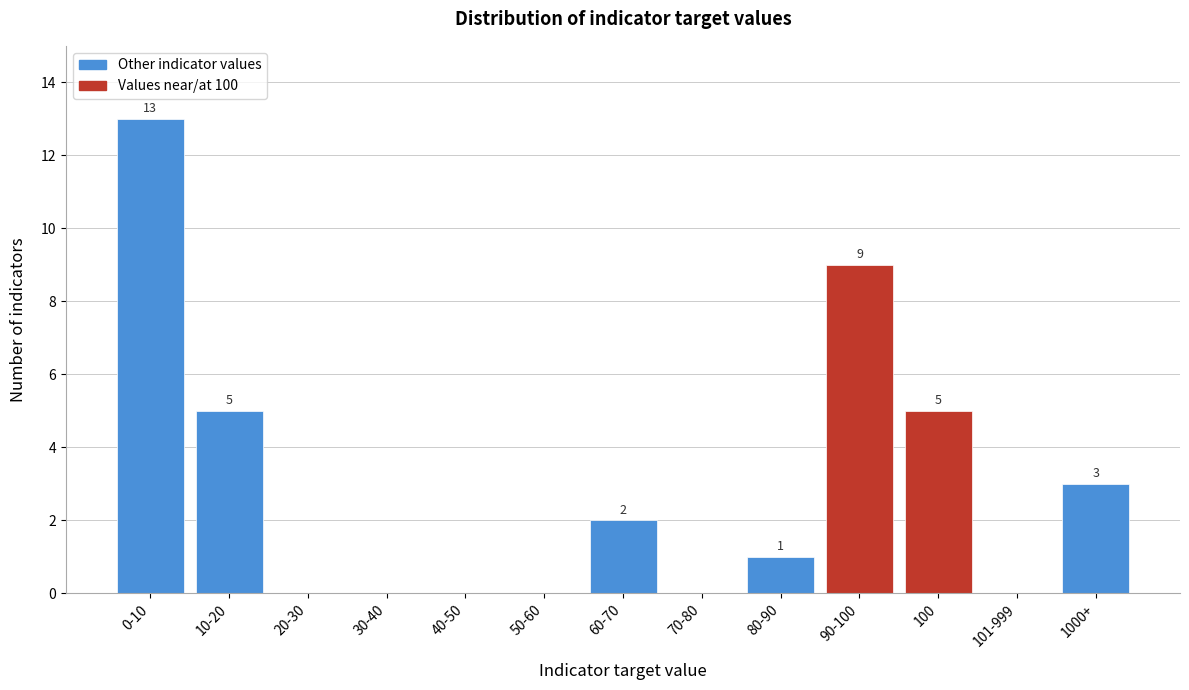

Reading left to right, what are all the values shown in this chart?

0-10=13	10-20=5	20-30=0	30-40=0	40-50=0	50-60=0	60-70=2	70-80=0	80-90=1	90-100=9	100=5	101-999=0	1000+=3